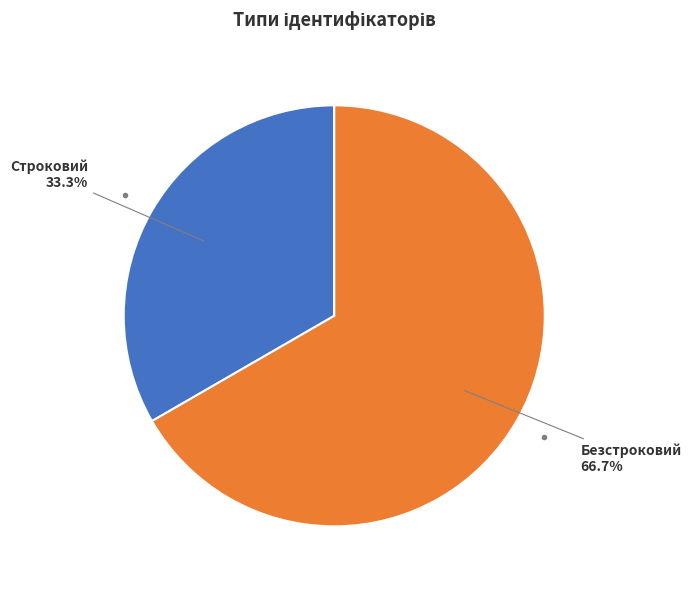

Does any single category account for the majority?

Yes